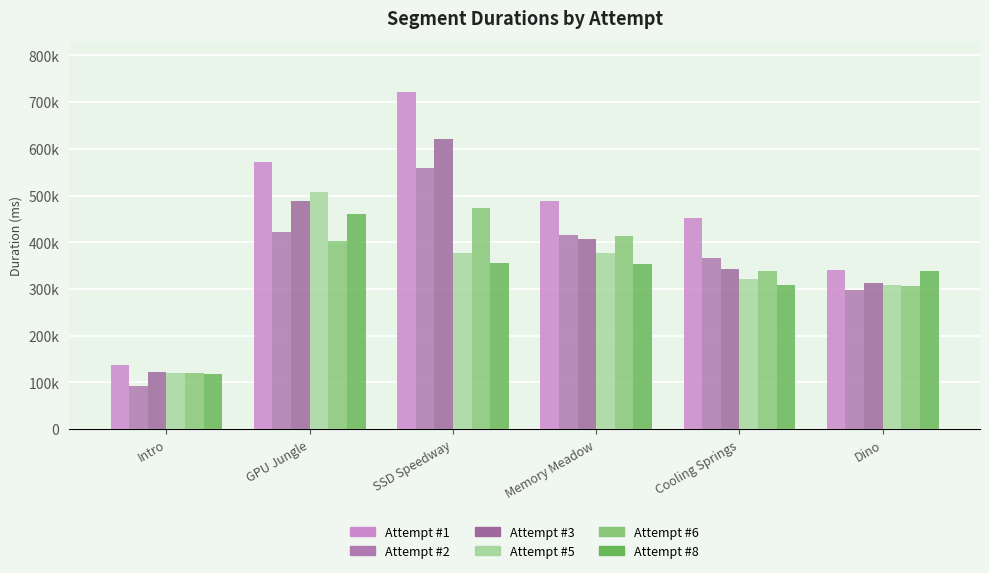

What is the label of the 5th bar from the left?

Cooling Springs